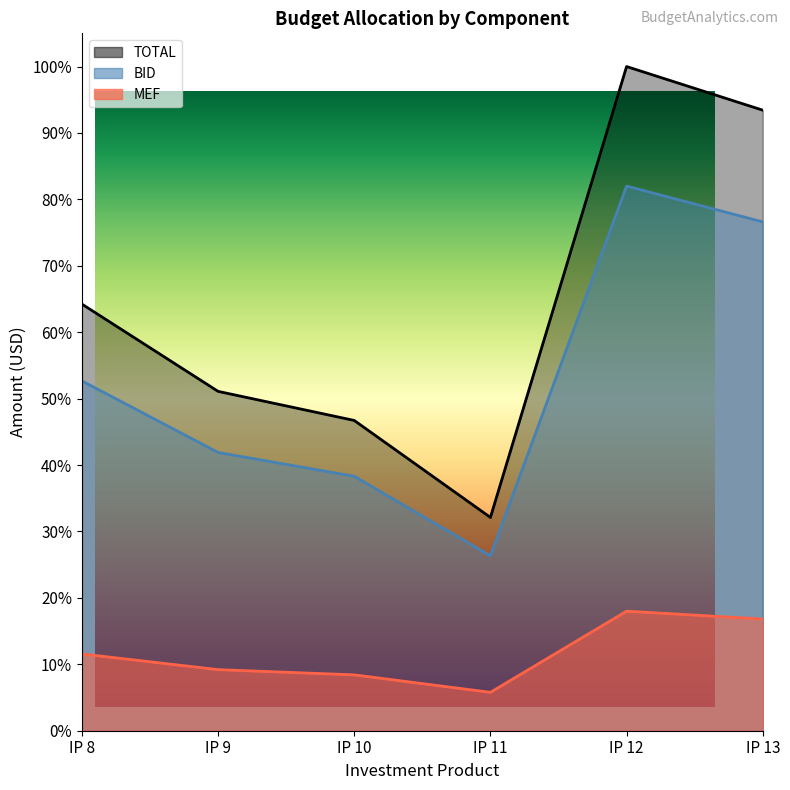

The MEF series shows 0.1 at IP 11. True or false?

True